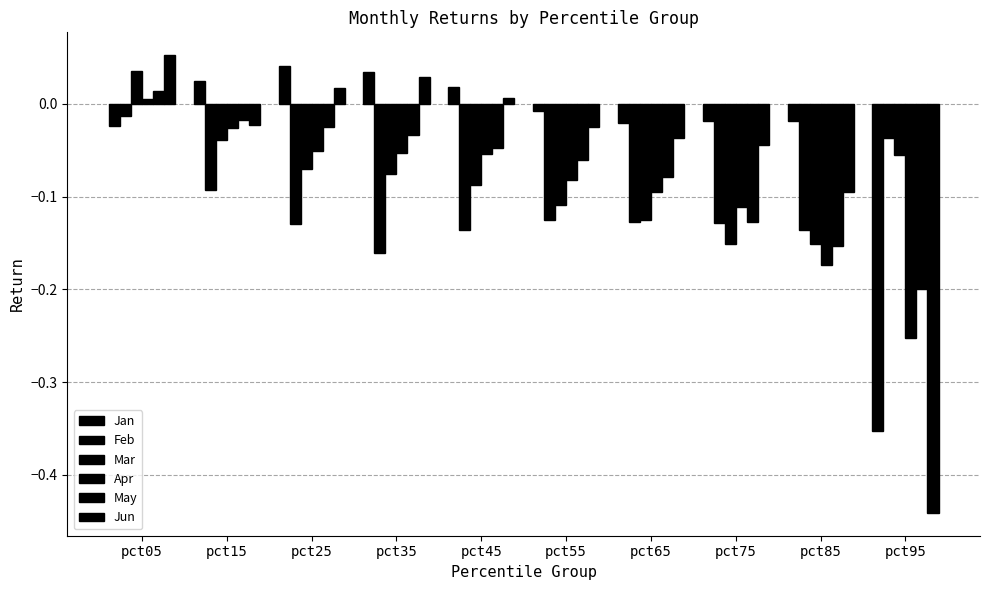

Reading left to right, extract all data points from this chart.

Jan: pct05=-0.0	pct15=0.0	pct25=0.0	pct35=0.0	pct45=0.0	pct55=-0.0	pct65=-0.0	pct75=-0.0	pct85=-0.0	pct95=-0.4
Feb: pct05=-0.0	pct15=-0.1	pct25=-0.1	pct35=-0.2	pct45=-0.1	pct55=-0.1	pct65=-0.1	pct75=-0.1	pct85=-0.1	pct95=-0.0
Mar: pct05=0.0	pct15=-0.0	pct25=-0.1	pct35=-0.1	pct45=-0.1	pct55=-0.1	pct65=-0.1	pct75=-0.2	pct85=-0.2	pct95=-0.1
Apr: pct05=0.0	pct15=-0.0	pct25=-0.1	pct35=-0.1	pct45=-0.1	pct55=-0.1	pct65=-0.1	pct75=-0.1	pct85=-0.2	pct95=-0.3
May: pct05=0.0	pct15=-0.0	pct25=-0.0	pct35=-0.0	pct45=-0.0	pct55=-0.1	pct65=-0.1	pct75=-0.1	pct85=-0.2	pct95=-0.2
Jun: pct05=0.1	pct15=-0.0	pct25=0.0	pct35=0.0	pct45=0.0	pct55=-0.0	pct65=-0.0	pct75=-0.0	pct85=-0.1	pct95=-0.4